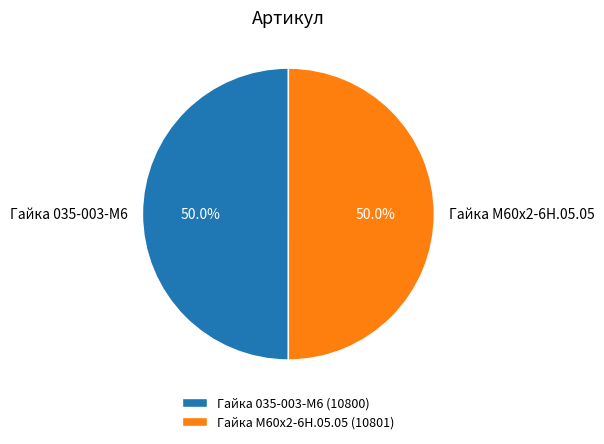

What is the ratio of the value at Гайка 035-003-М6 (10800) to the value at Гайка М60х2-6Н.05.05 (10801)?

1.0